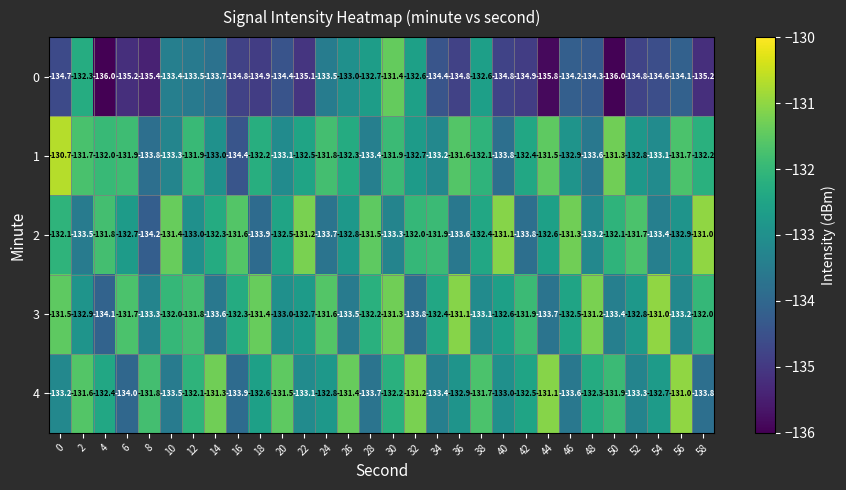

What is the maximum value for 2?

-131.0